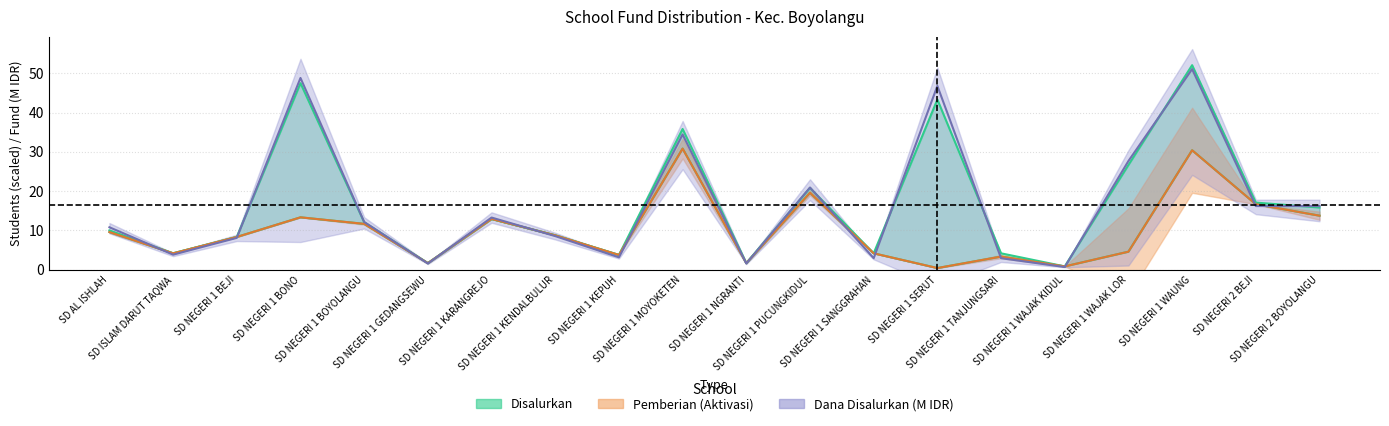

What is the difference between the highest and lowest values at SD NEGERI 1 KEPUH?

0.6